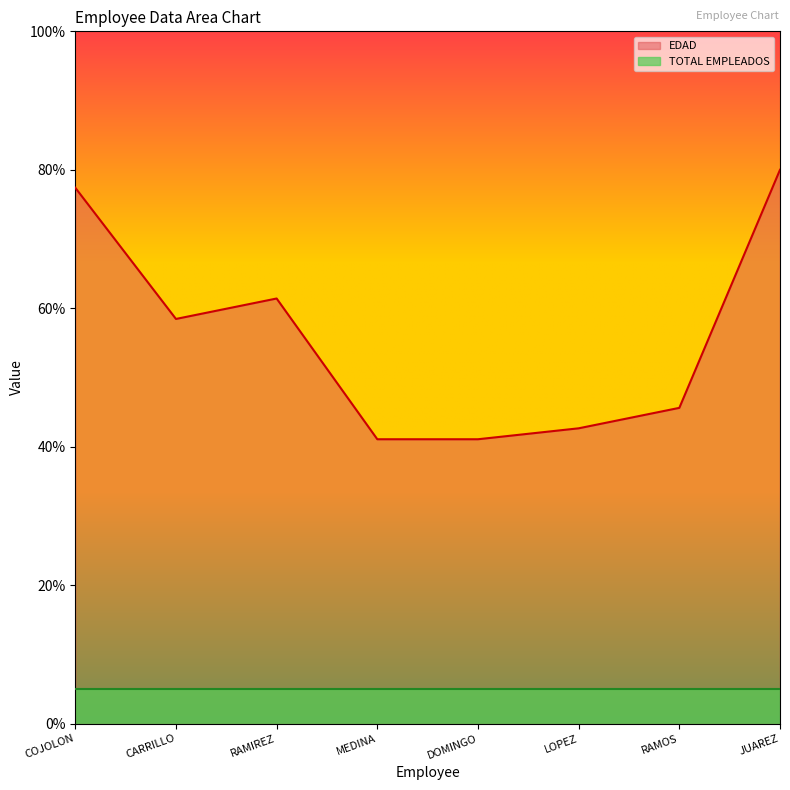

The value at JUAREZ is 80.0. True or false?

True